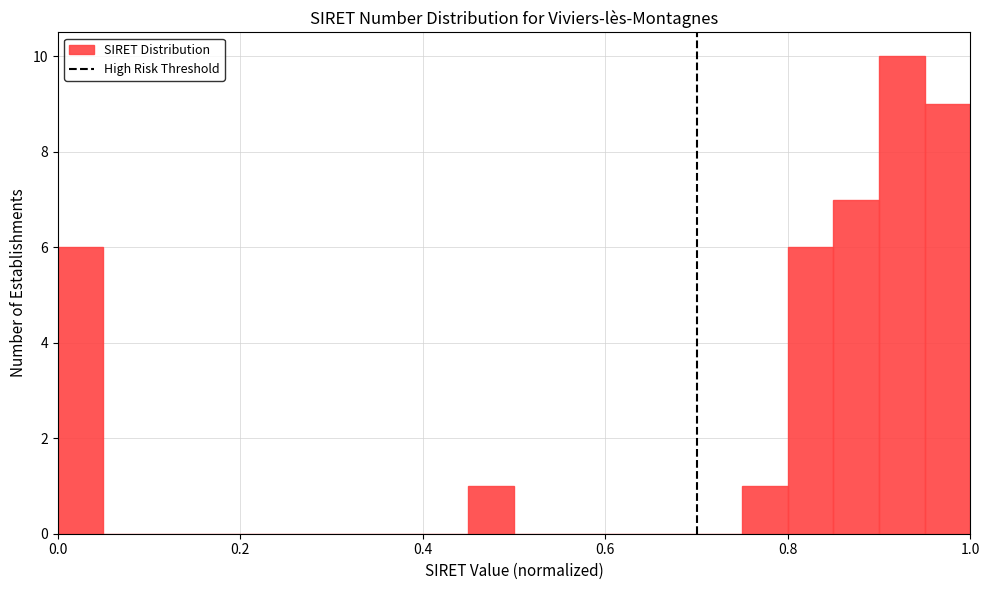

Around what value on the x-axis is the tallest bar? Give the approximate position of its centre, as read against the axis.

0.92